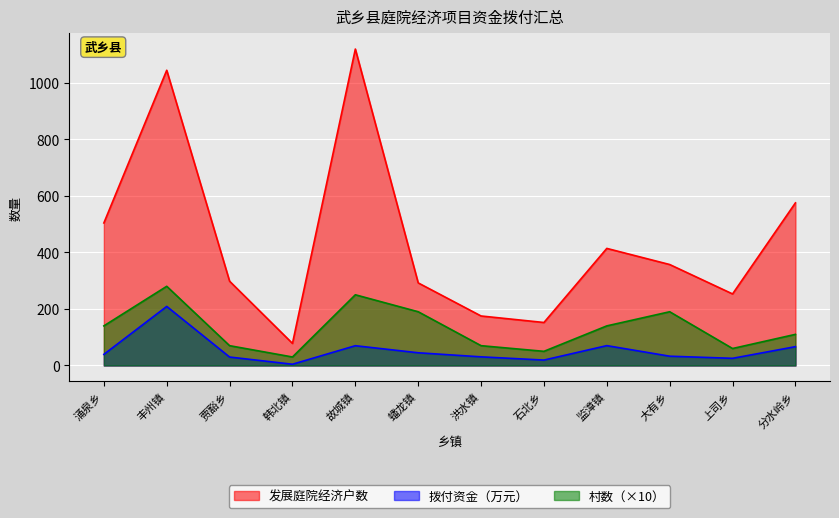

What is the difference between the maximum and minimum values in the 拨付资金（万元） series?

204.4